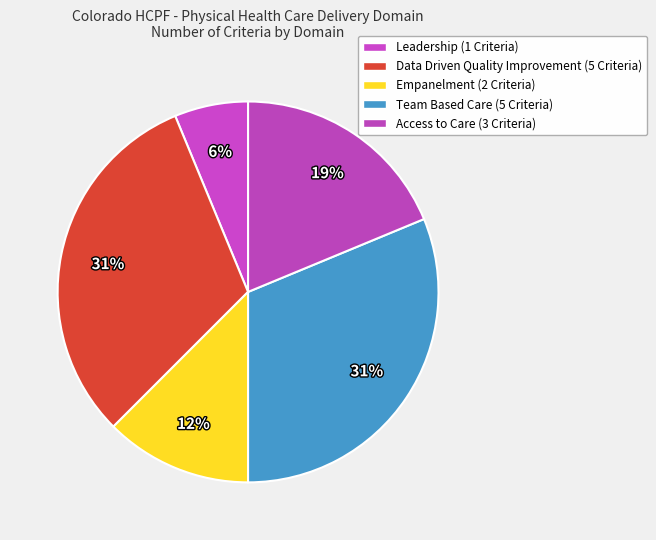

Which slice is the smallest?

Leadership